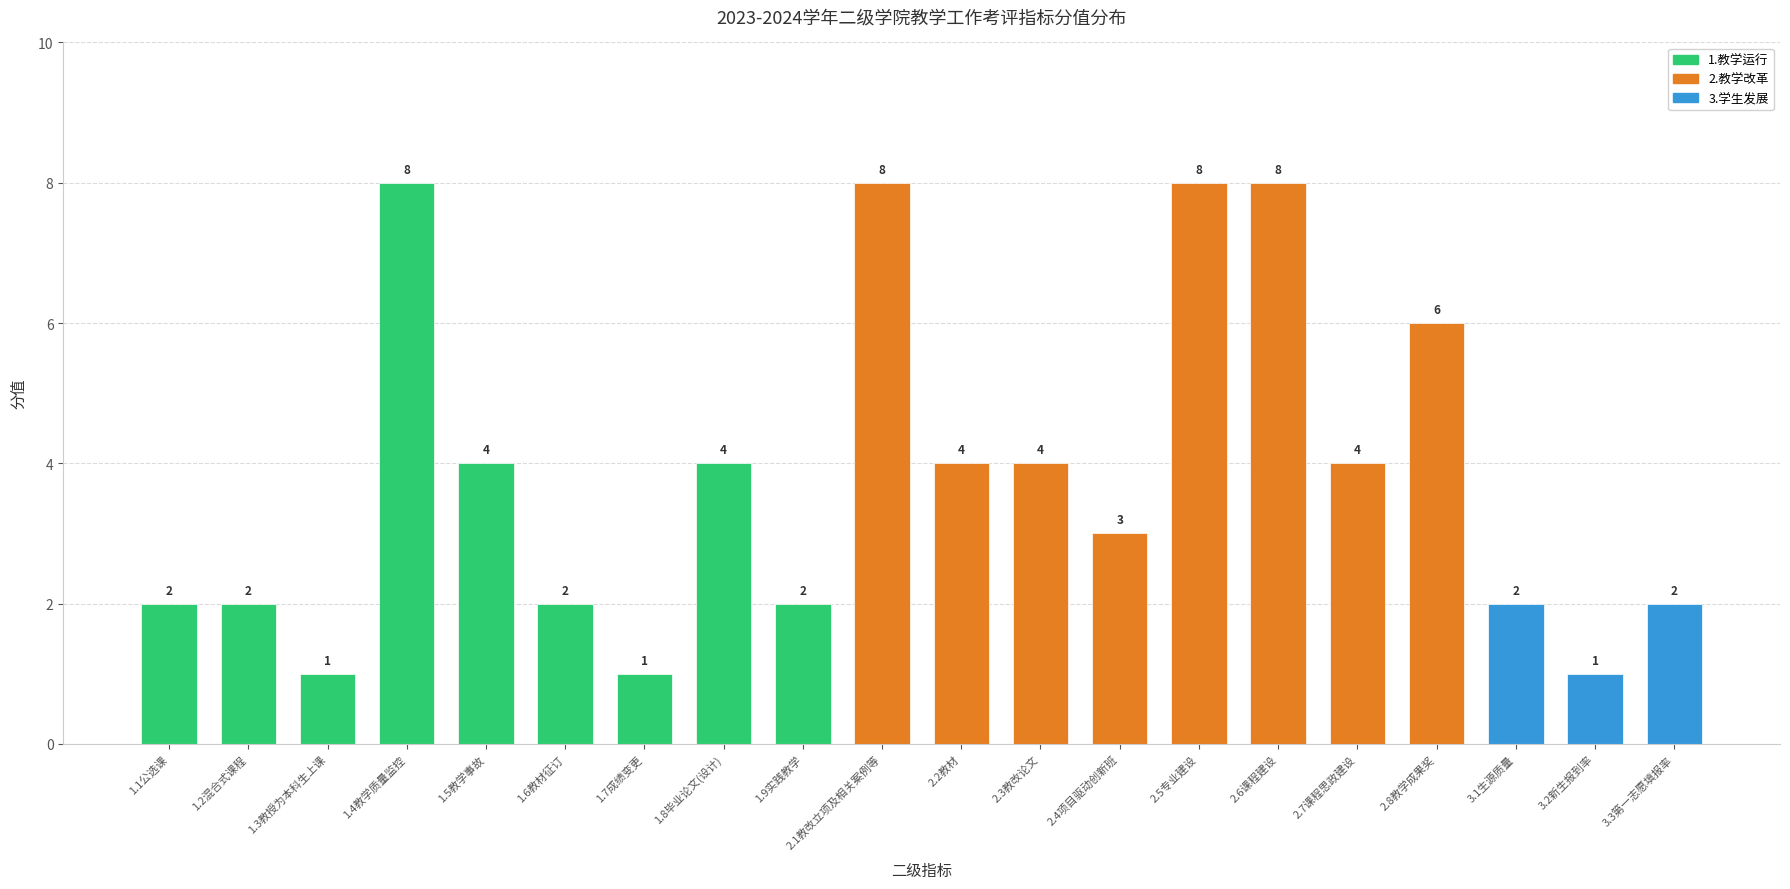

The chart shows a value of 8 at 2.6课程建设. True or false?

True